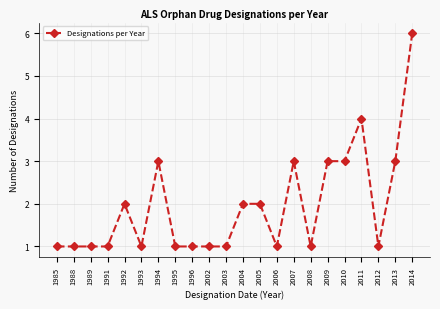

What is the difference between the values at 1989 and 2011?

3